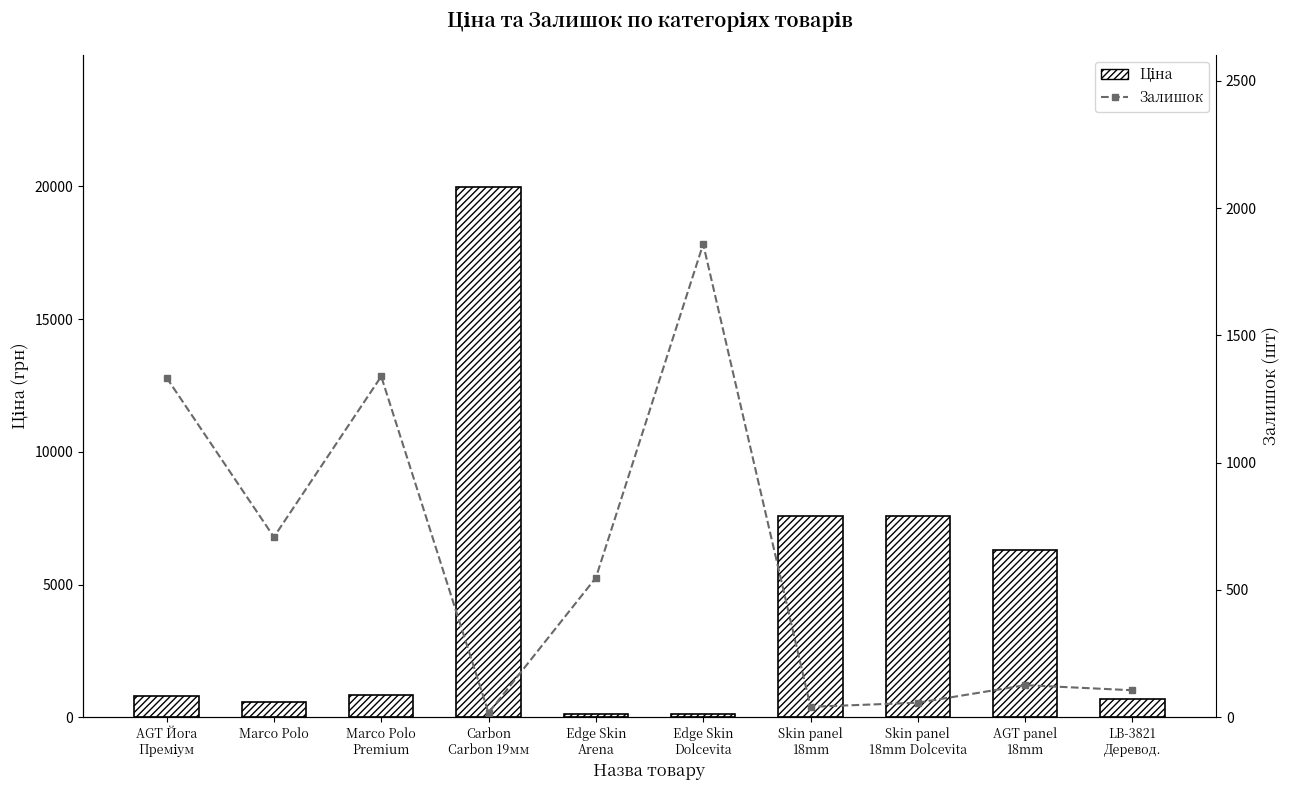

Is it true that Залишок equals 906.4 at Marco Polo
Premium?

False